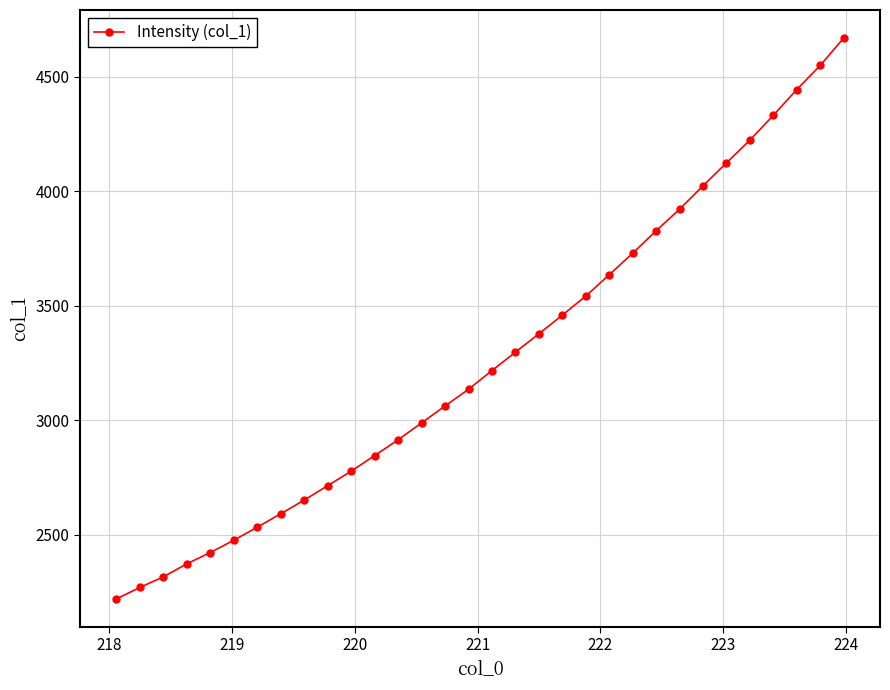

What is the minimum value shown in the chart?

2220.7